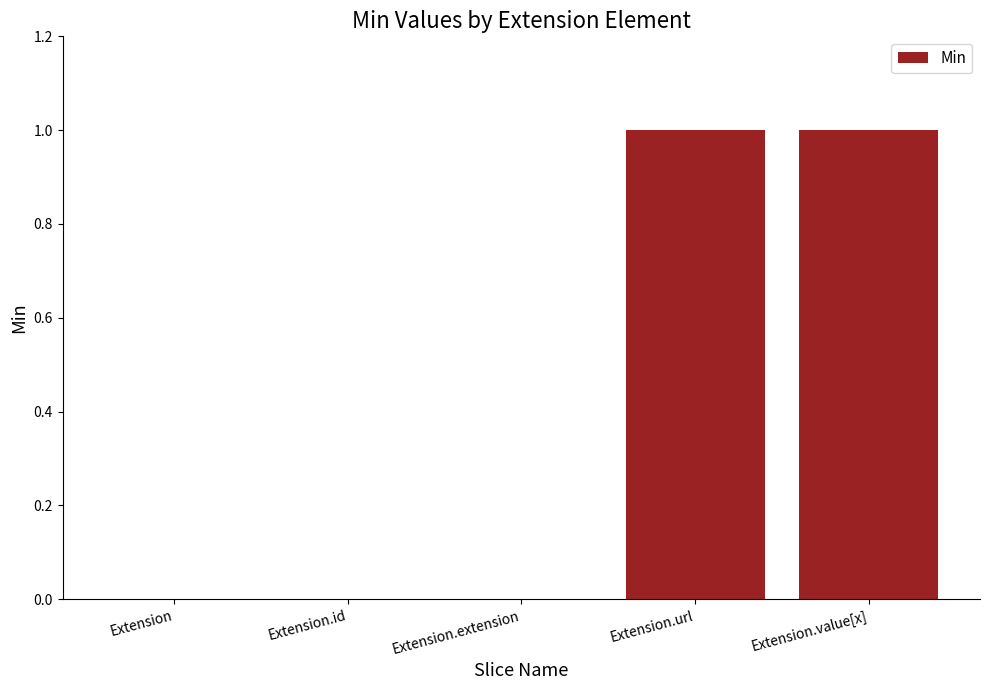

The chart shows a value of 0 at Extension. True or false?

True